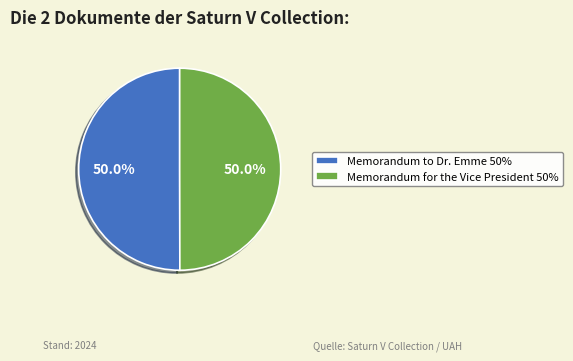

Approximately how many times larger is the value at Memorandum to Dr. Emme 50% compared to Memorandum for the Vice President 50%?

1.0